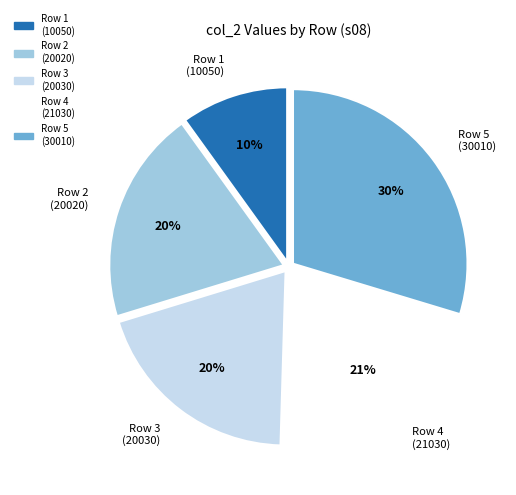

Which category has the biggest portion of the pie?

Row 5 (30010)